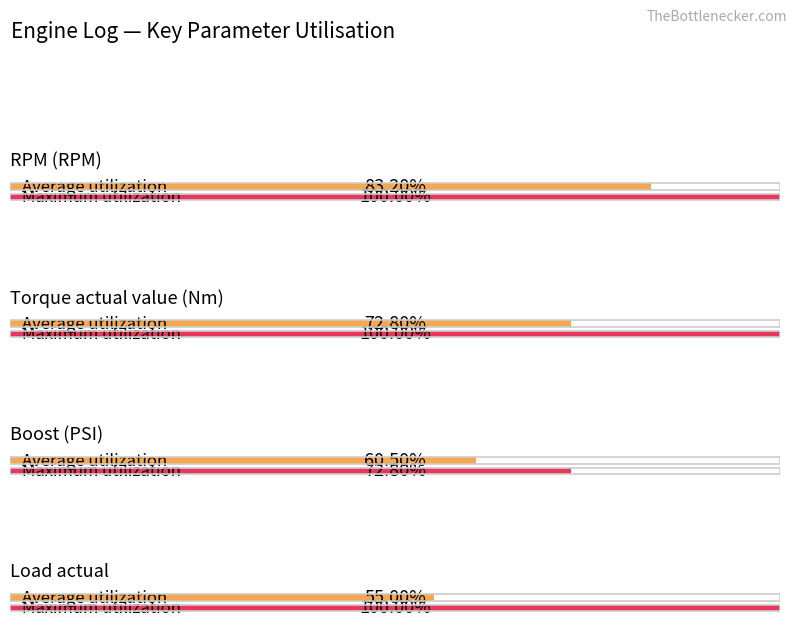

Does the chart contain stacked bars?

No